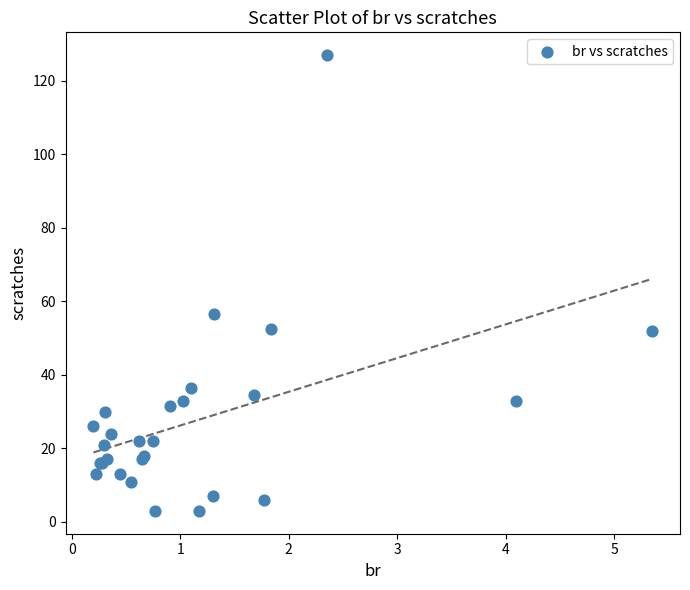

What Y value in the scatter plot is closest to 65?

56.5